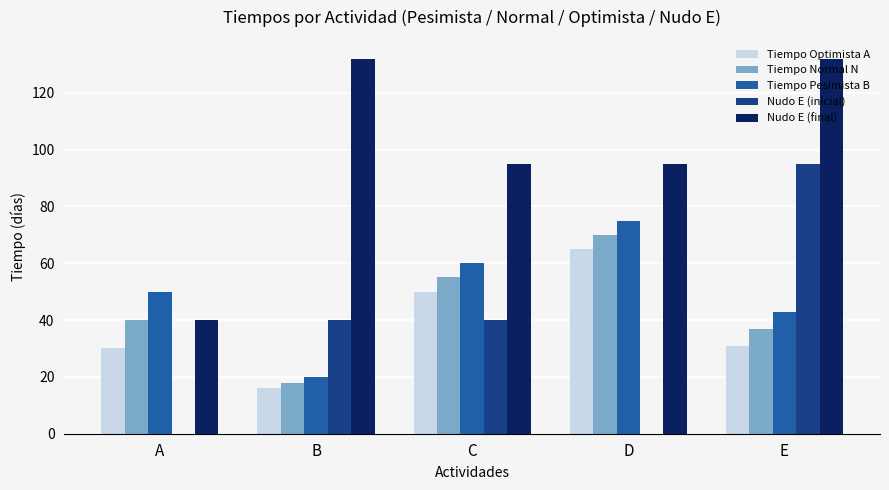

Count the number of data series in this chart.

5